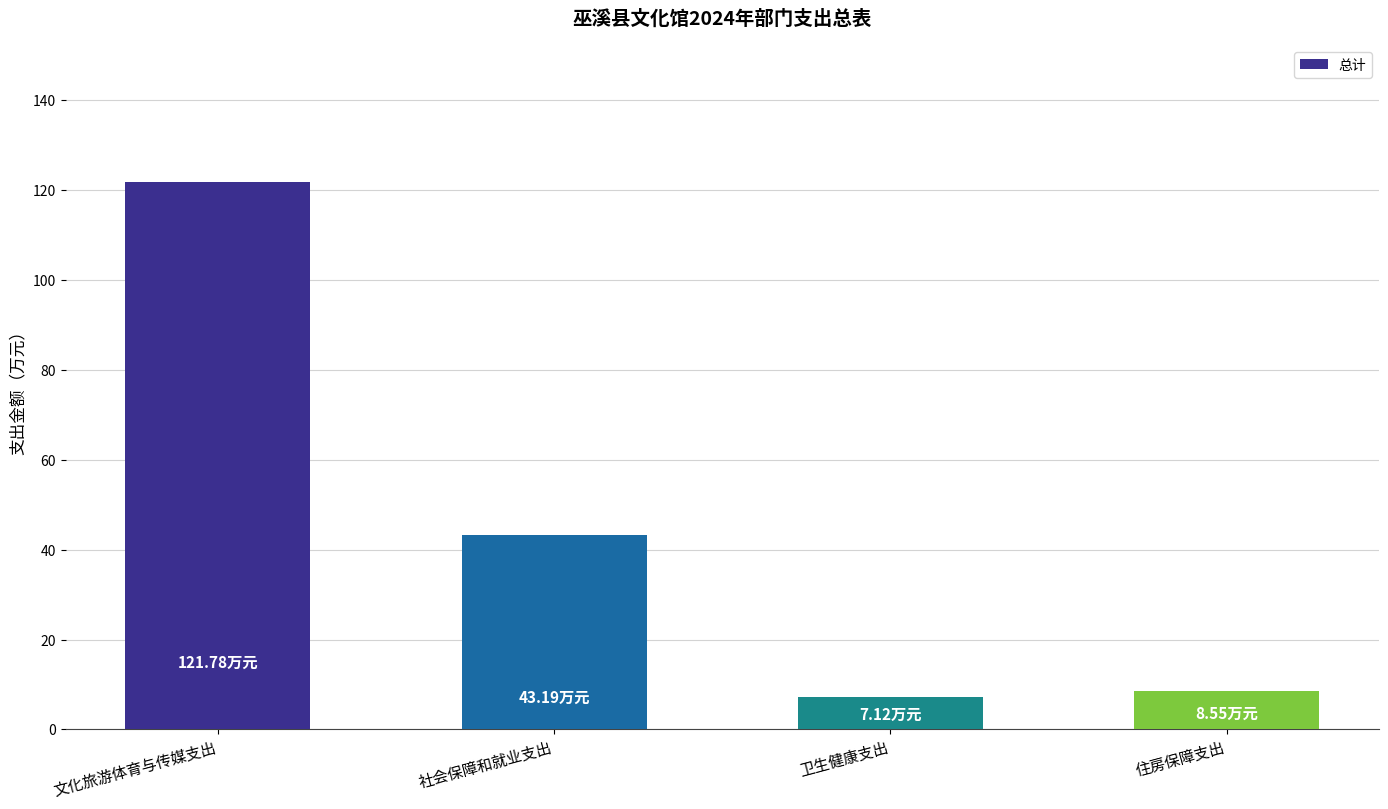

Which category has the highest value across all series?

文化旅游体育与传媒支出